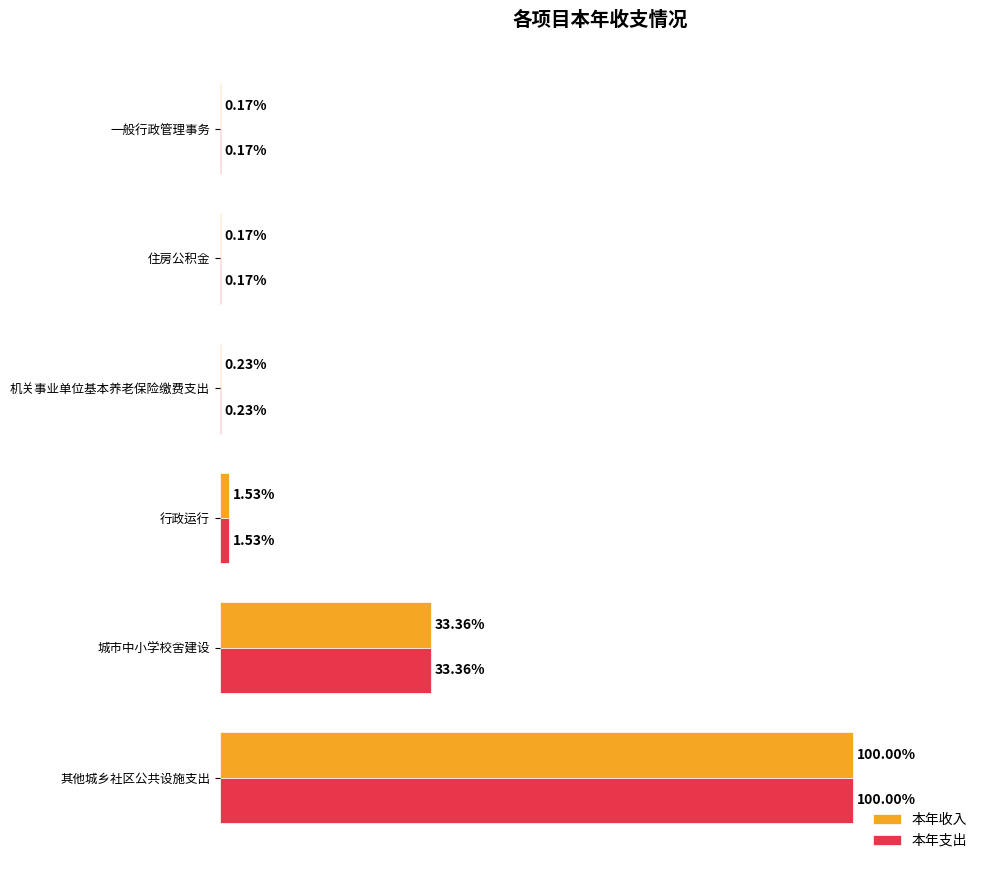

Is the value of 本年支出 at 机关事业单位基本养老保险缴费支出 greater than the value of 本年收入 at 住房公积金?

Yes